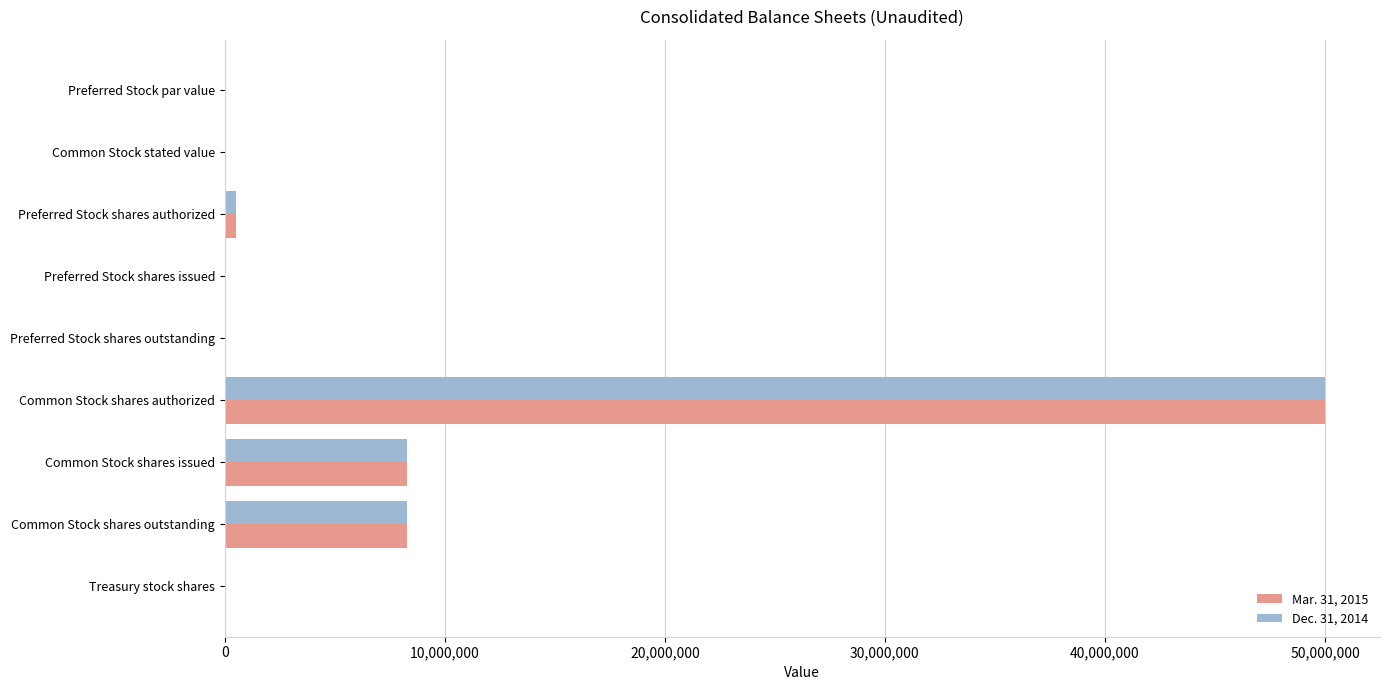

The Mar. 31, 2015 series shows 5138770.8 at Common Stock shares issued. True or false?

False